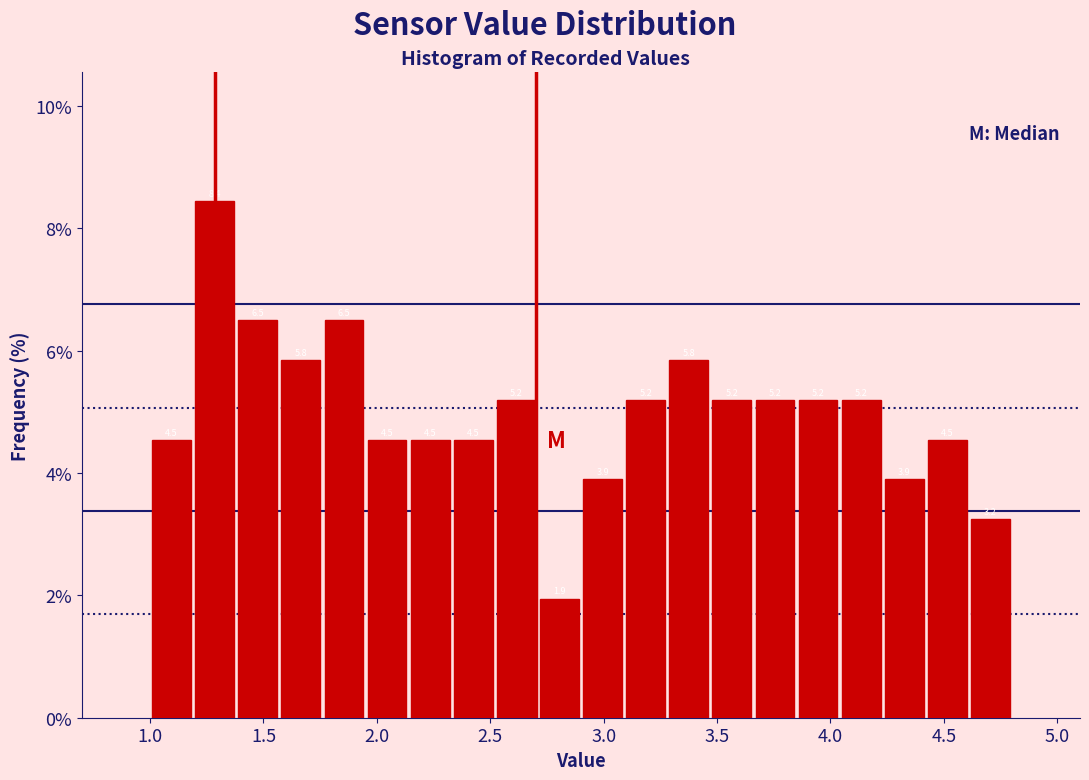

Around what value on the x-axis is the tallest bar? Give the approximate position of its centre, as read against the axis.

1.30